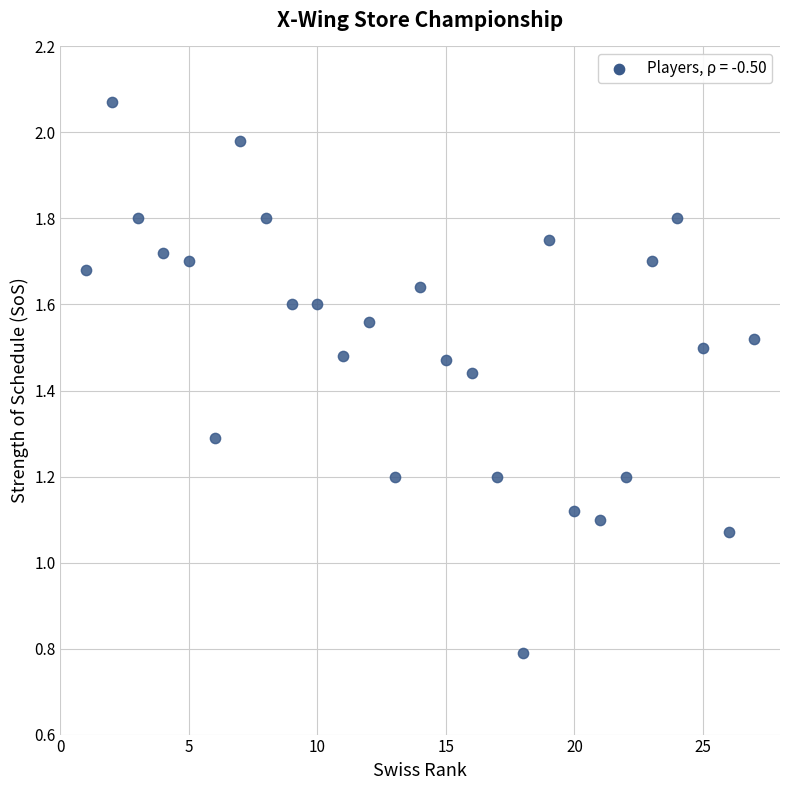

What is the range of Y values (max minus min)?

1.3